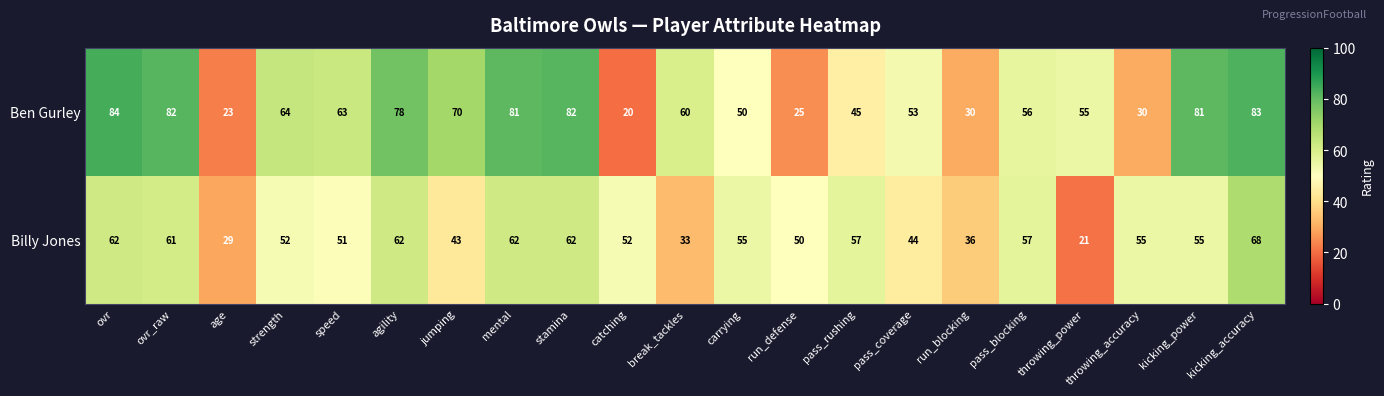

At how many categories does at least one series exceed 23?

21